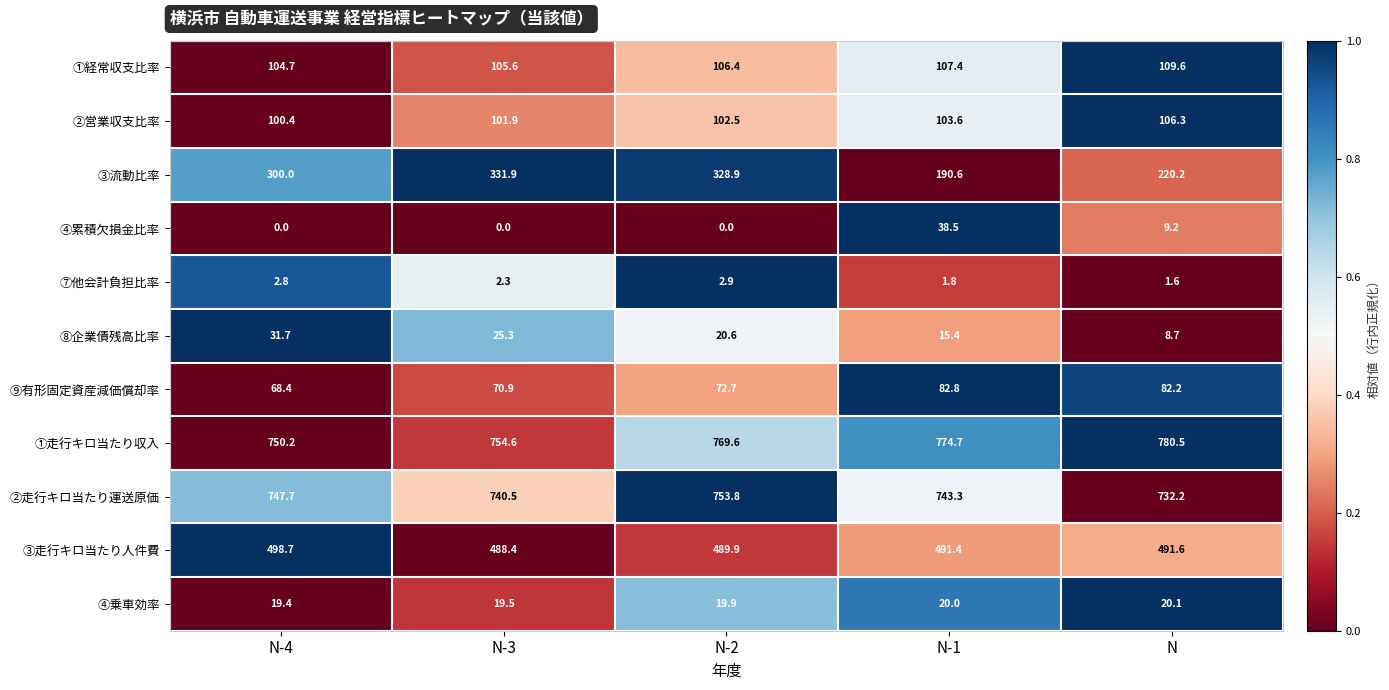

Which series has the largest total across all categories?

①走行キロ当たり収入